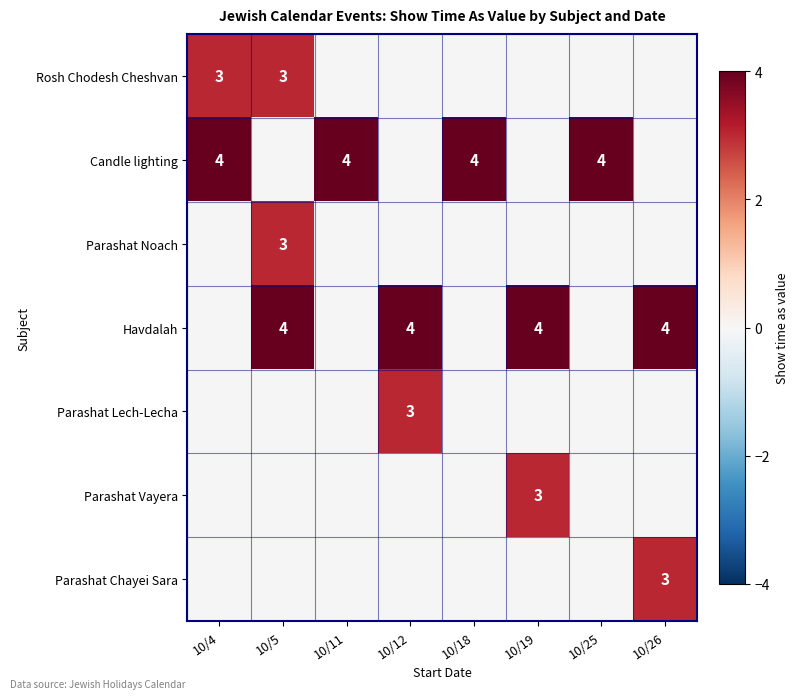

True or false: Havdalah has a value of 3 at 10/12.

False